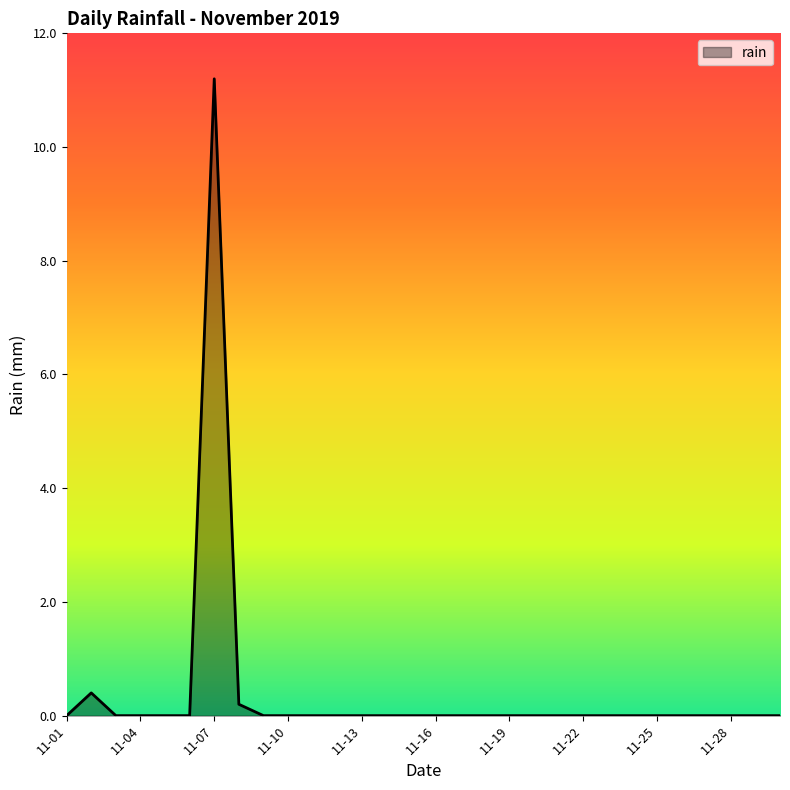

What is the greatest value displayed?

11.2